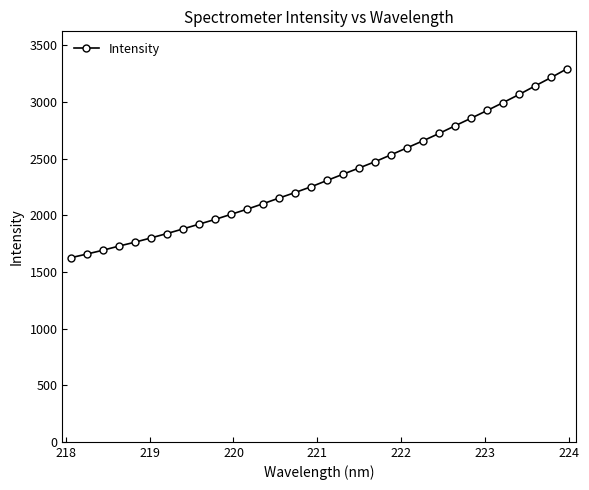

What is the difference between the maximum and minimum values?

1668.4